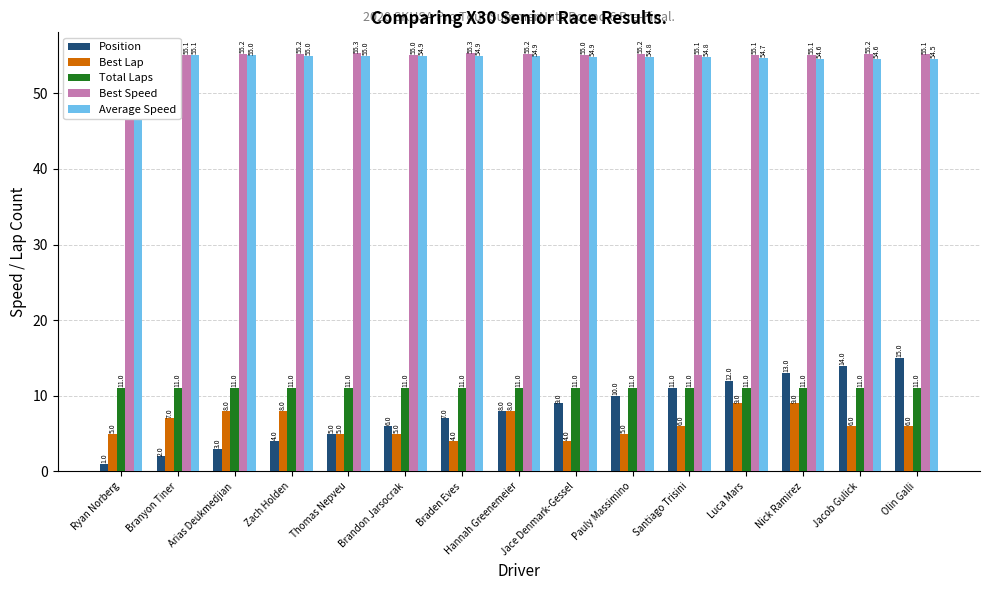

At how many categories does at least one series exceed 39?

15